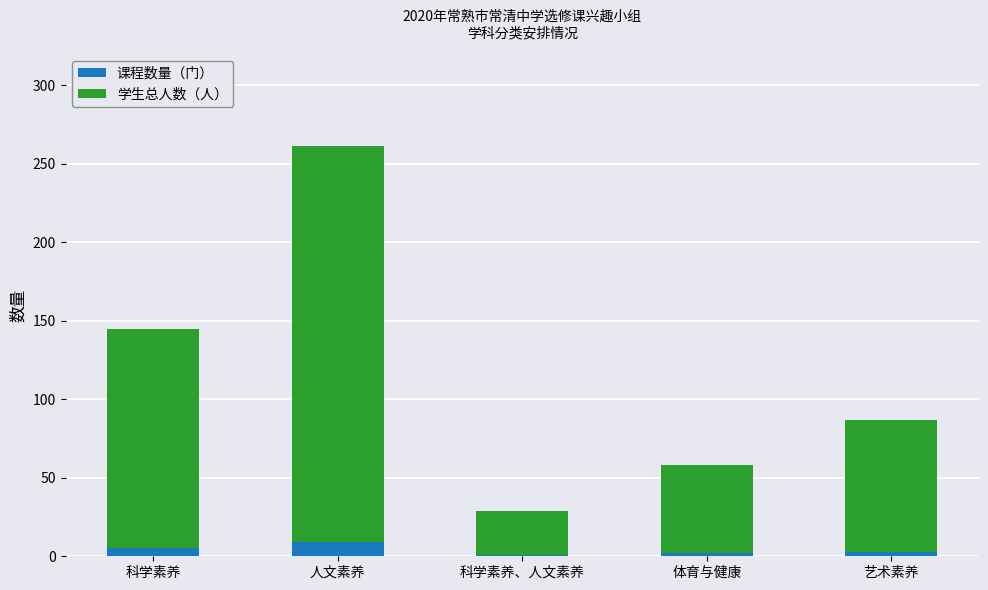

What is the highest value of the 课程数量（门） series?

9